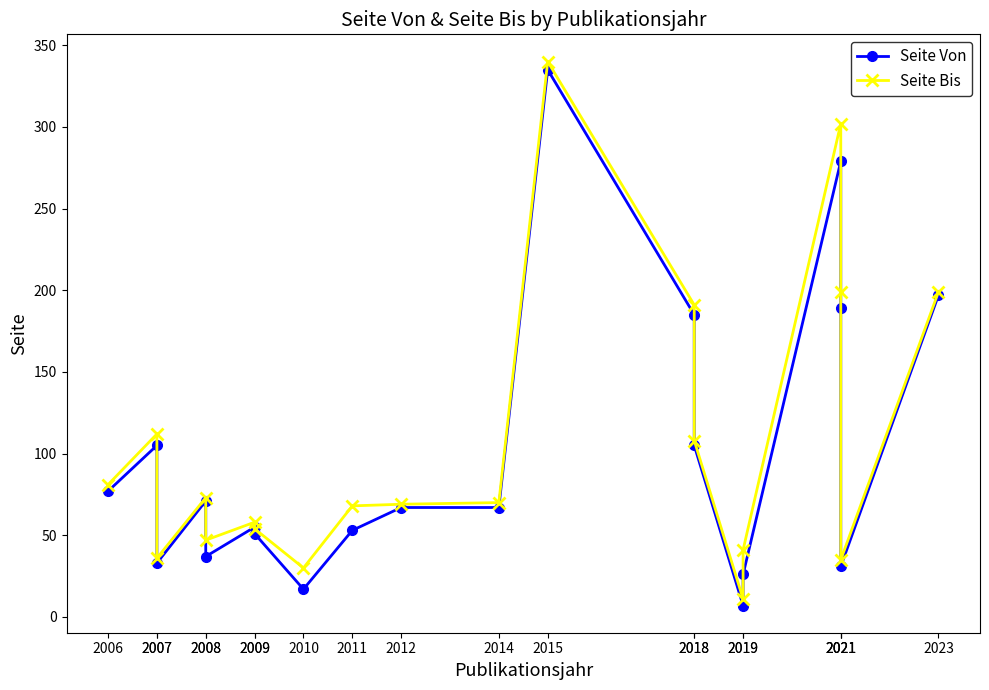

What is the total value across all series at 2009?

105